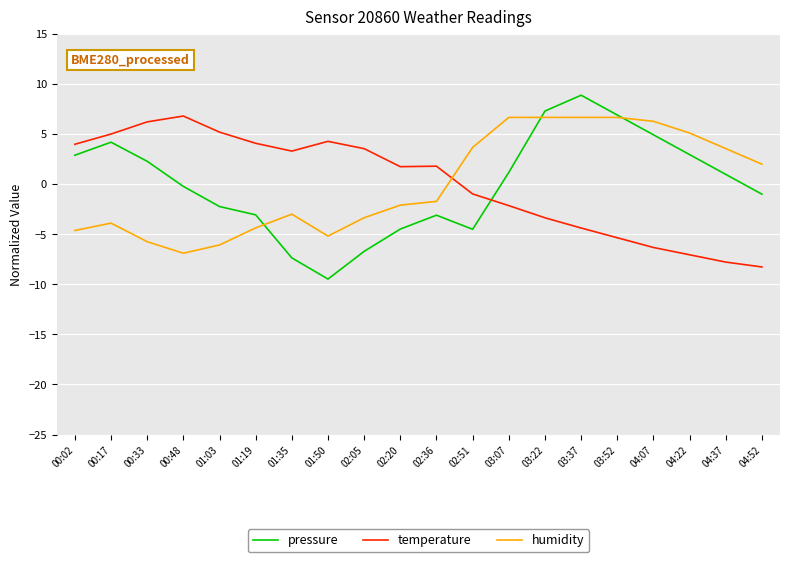

What position from the right is 02:51?

9